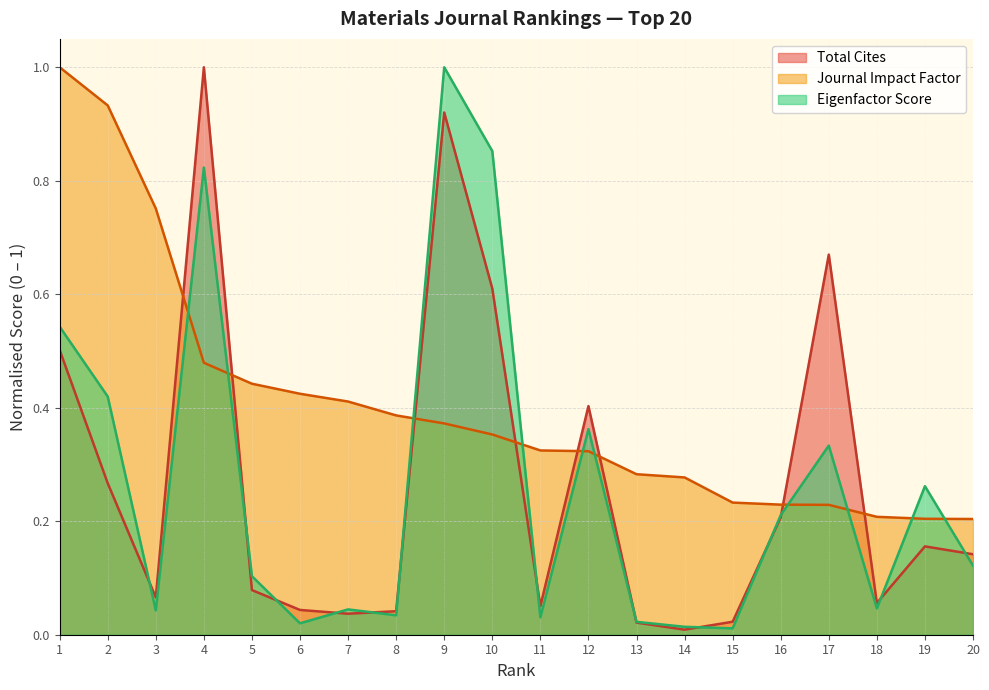

Is the value of Journal Impact Factor at 12 greater than the value of Total Cites at 5?

Yes